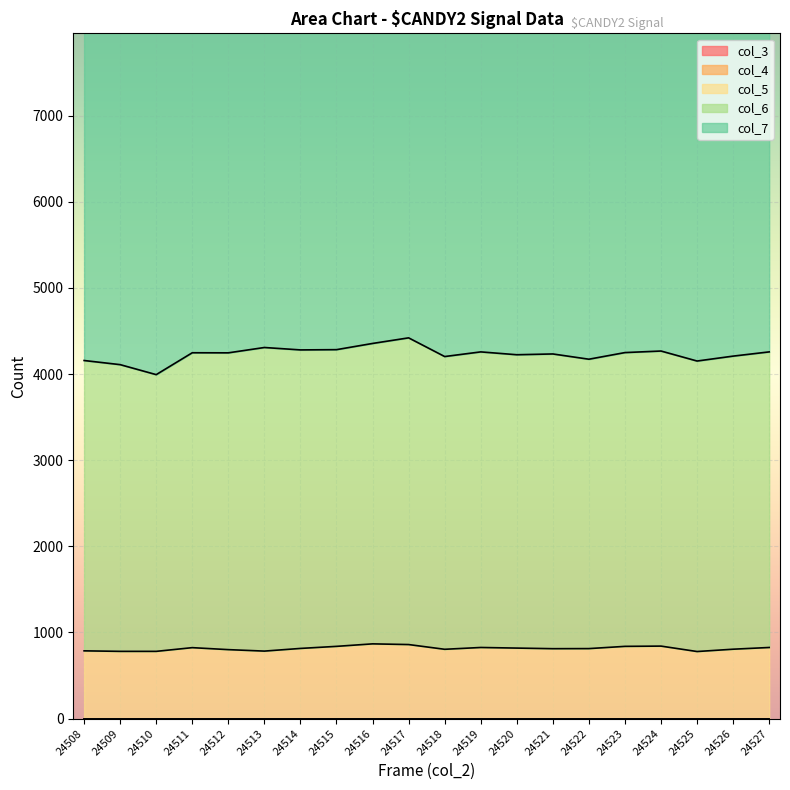

At which category does the chart reach its peak across all series?

24512